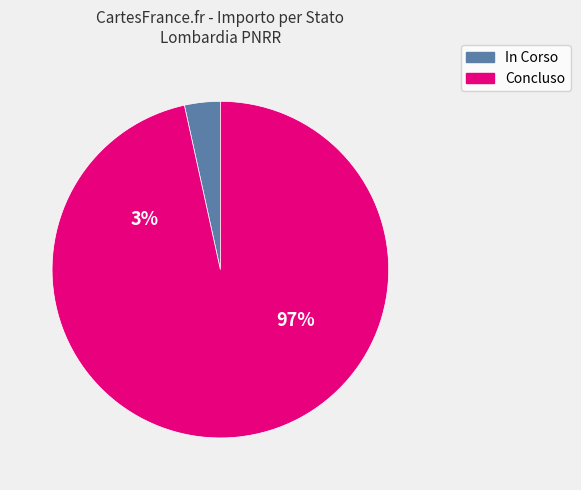

Is 32 the majority of the pie?

No